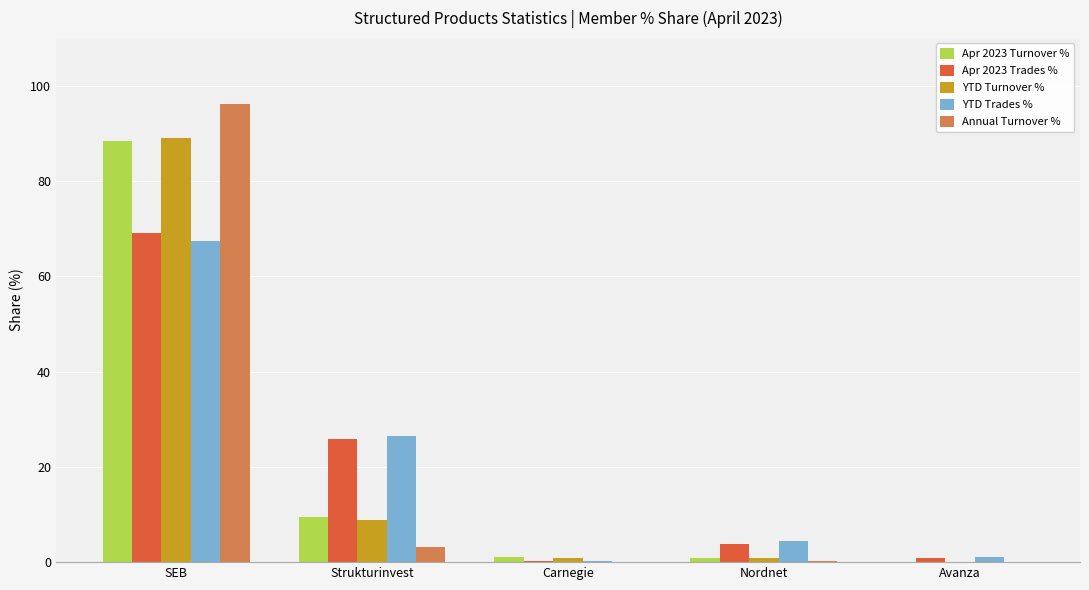

Which series changed the most between Strukturinvest and Carnegie?

YTD Trades %